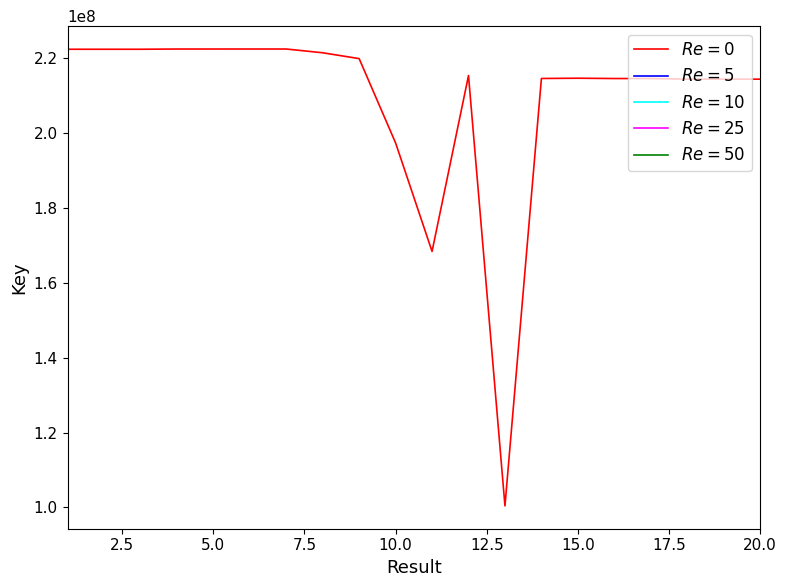

What is the difference between the maximum and minimum values?

122092077